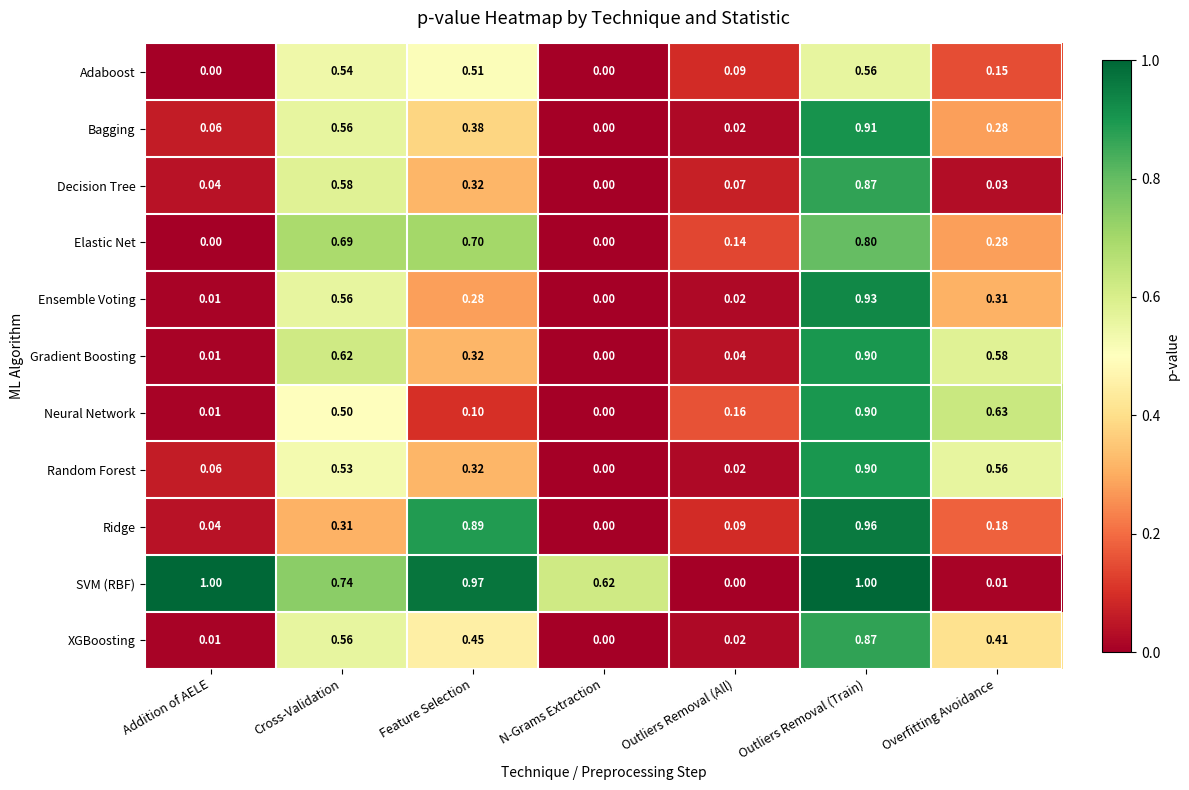

What is the total value across all series at Addition of AELE?

1.2